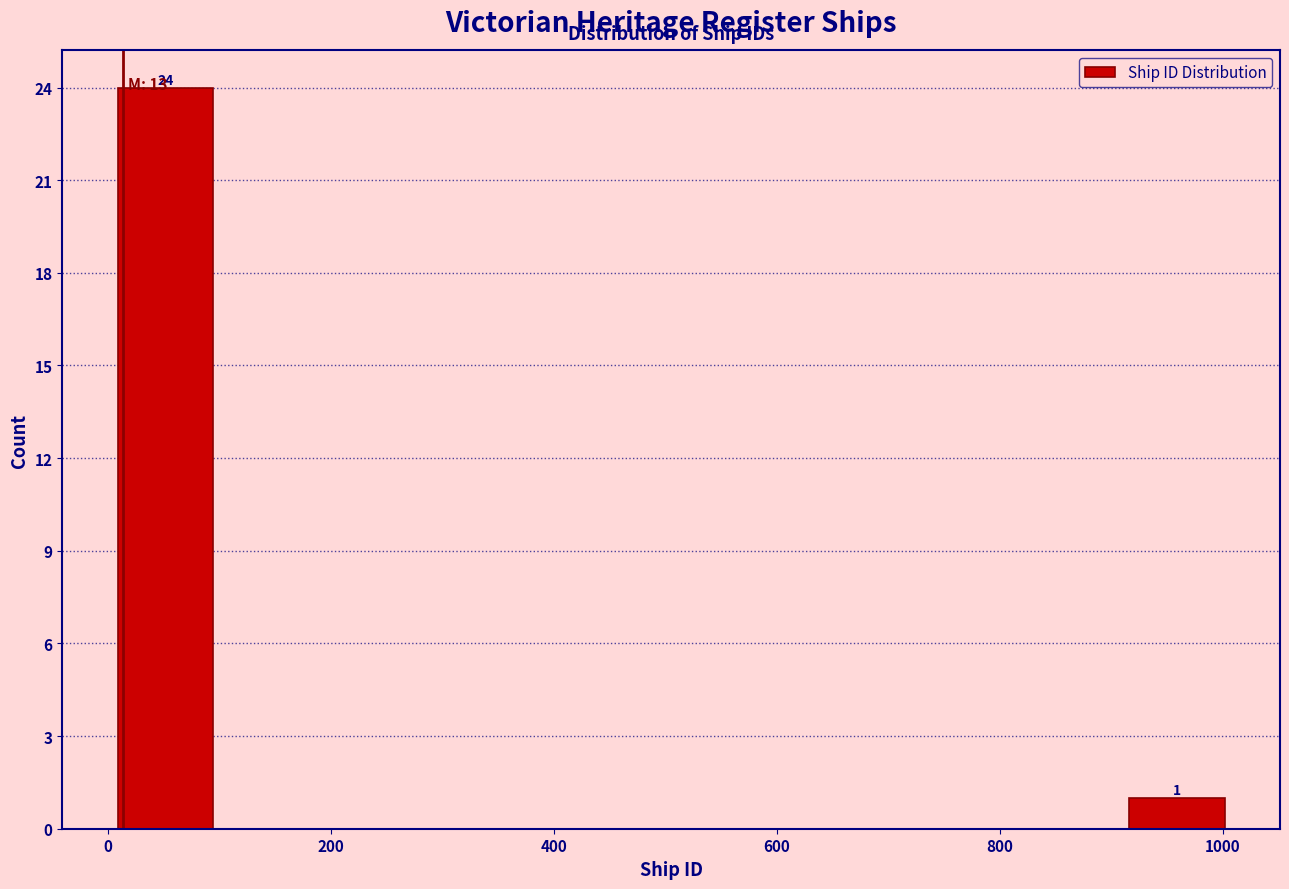

Over which range of the x-axis is the bar tallest?

0 to 100